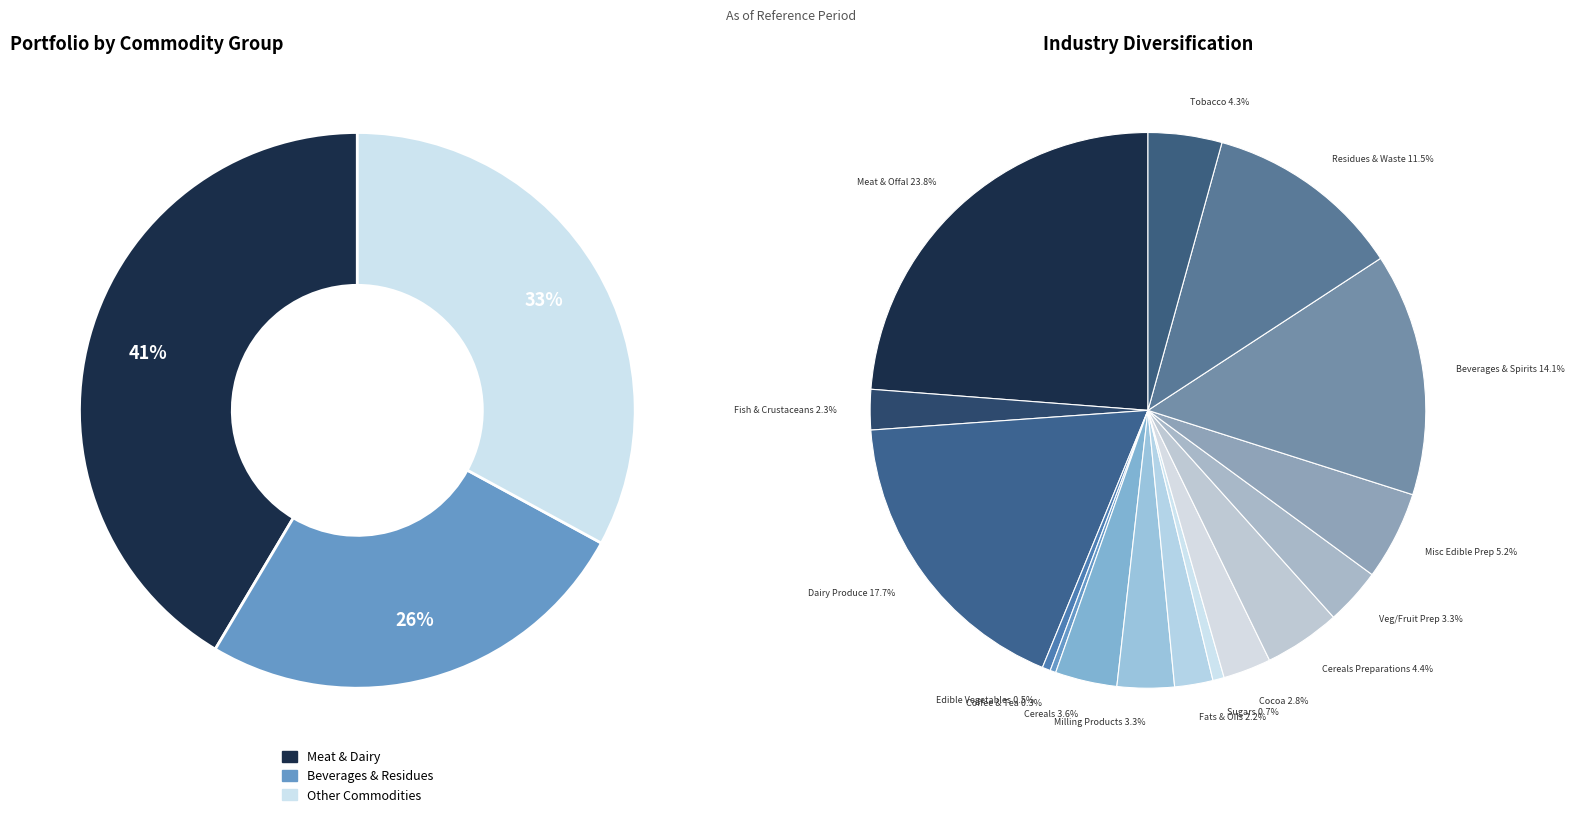

How many slices are in this pie chart?

16